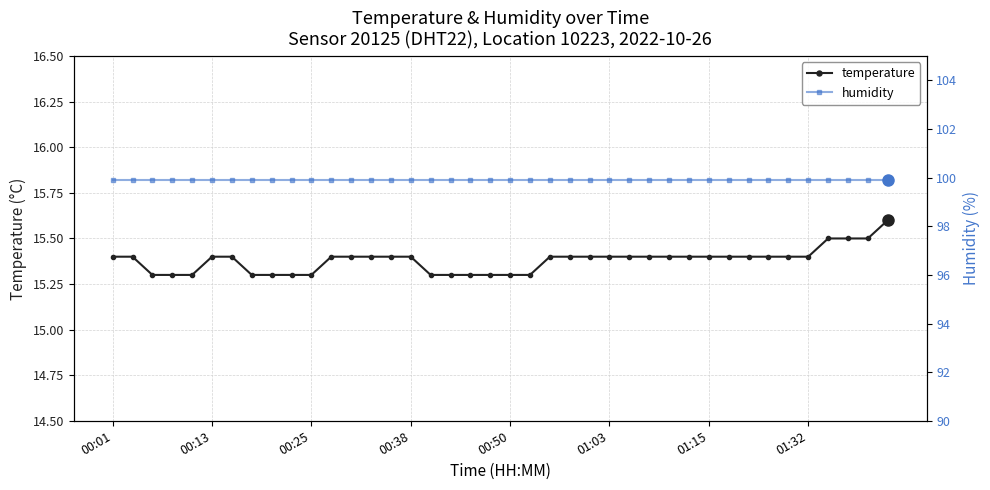

What is the value of the humidity point at the 38th from the left?

99.9